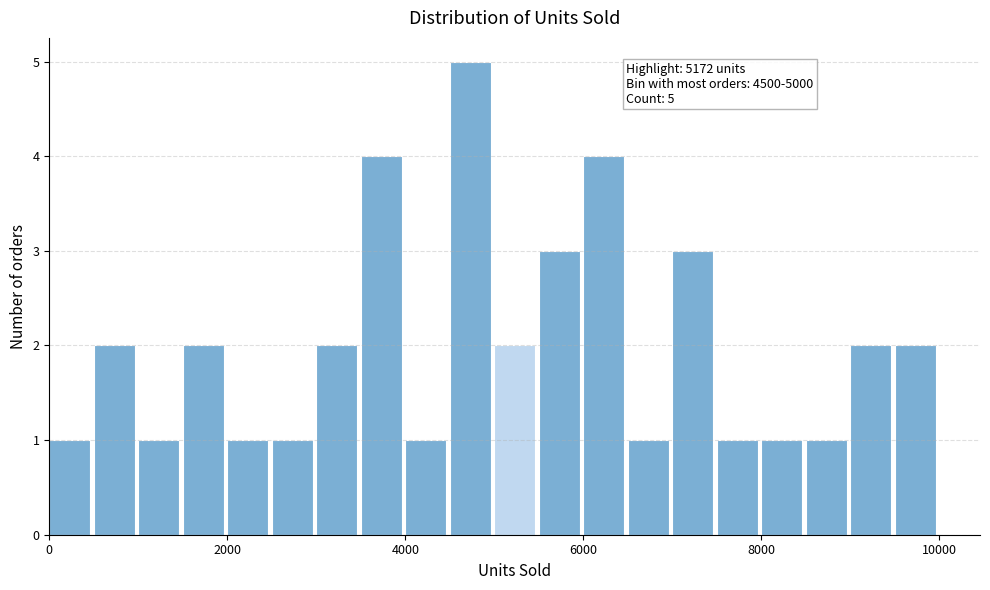

Read against the x-axis, roughly where is the centre of the tallest bar?

4800